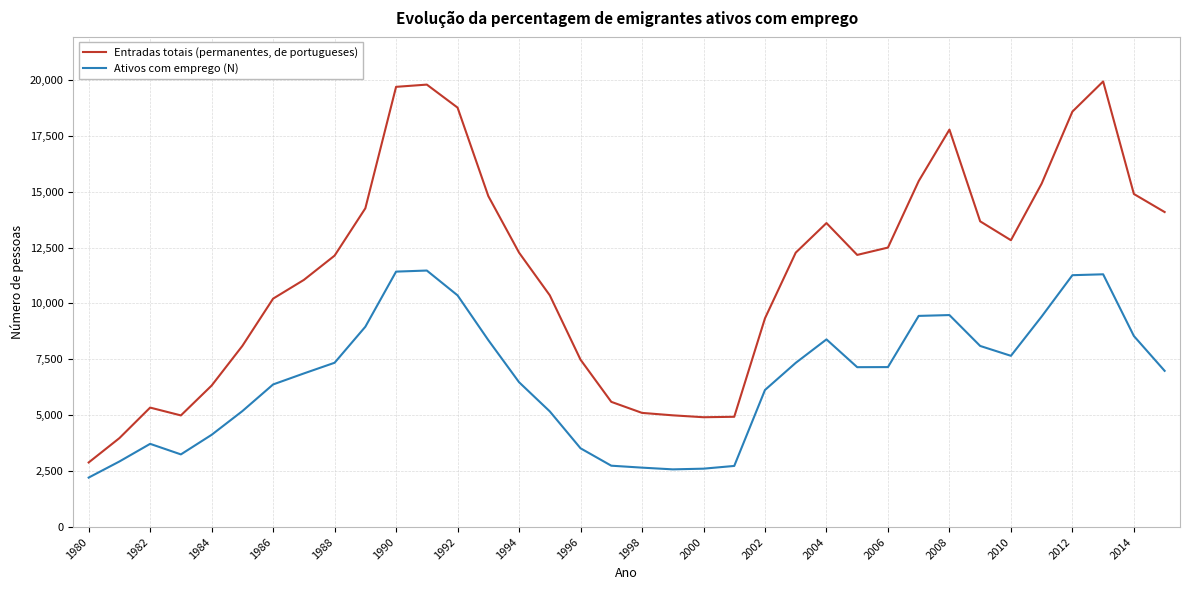

What is the difference between the maximum and minimum values in the Entradas totais (permanentes, de portugueses) series?

17037